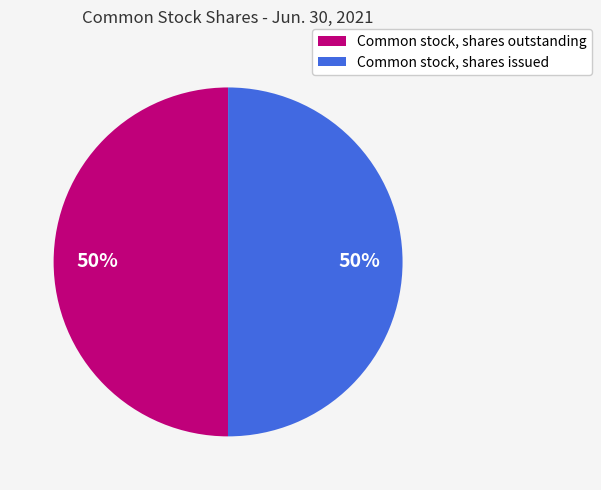

True or false: Common stock, shares issued accounts for 50% of the total.

True